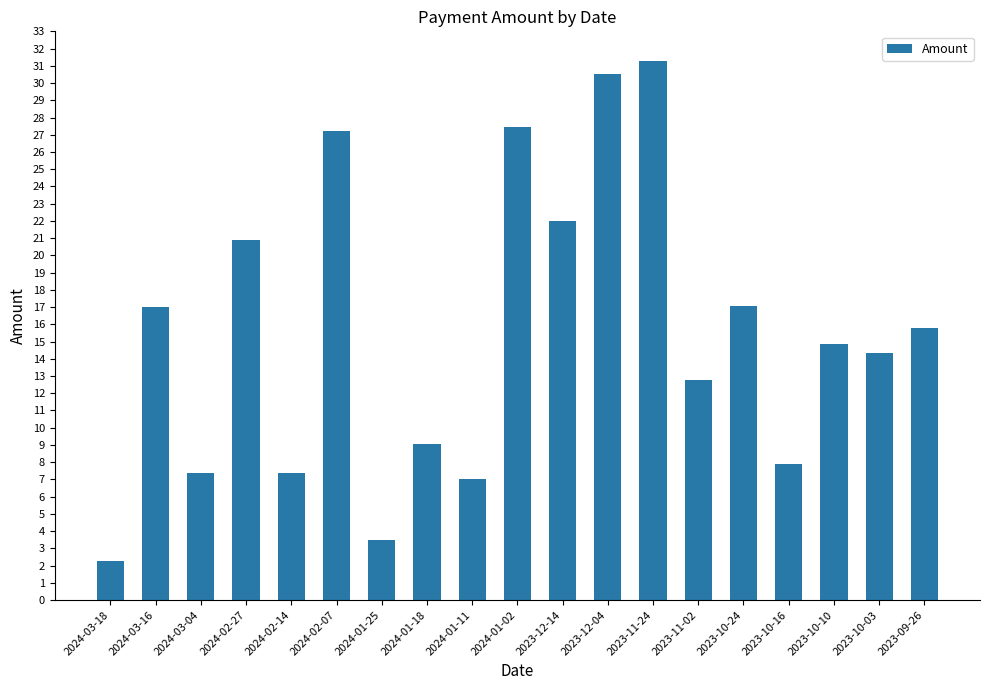

How many categories are shown in the chart?

19